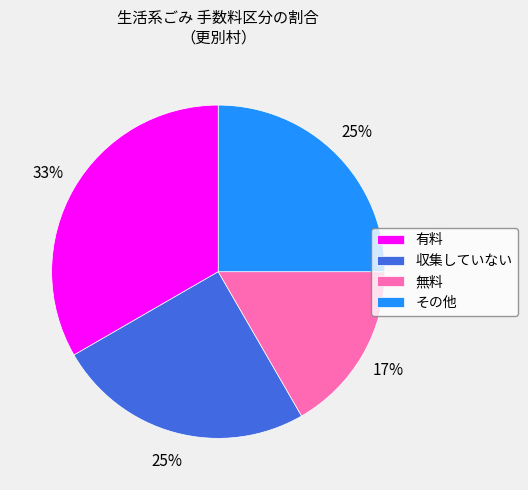

To the nearest percent, what is the combined percentage of 無料 and その他?

42%